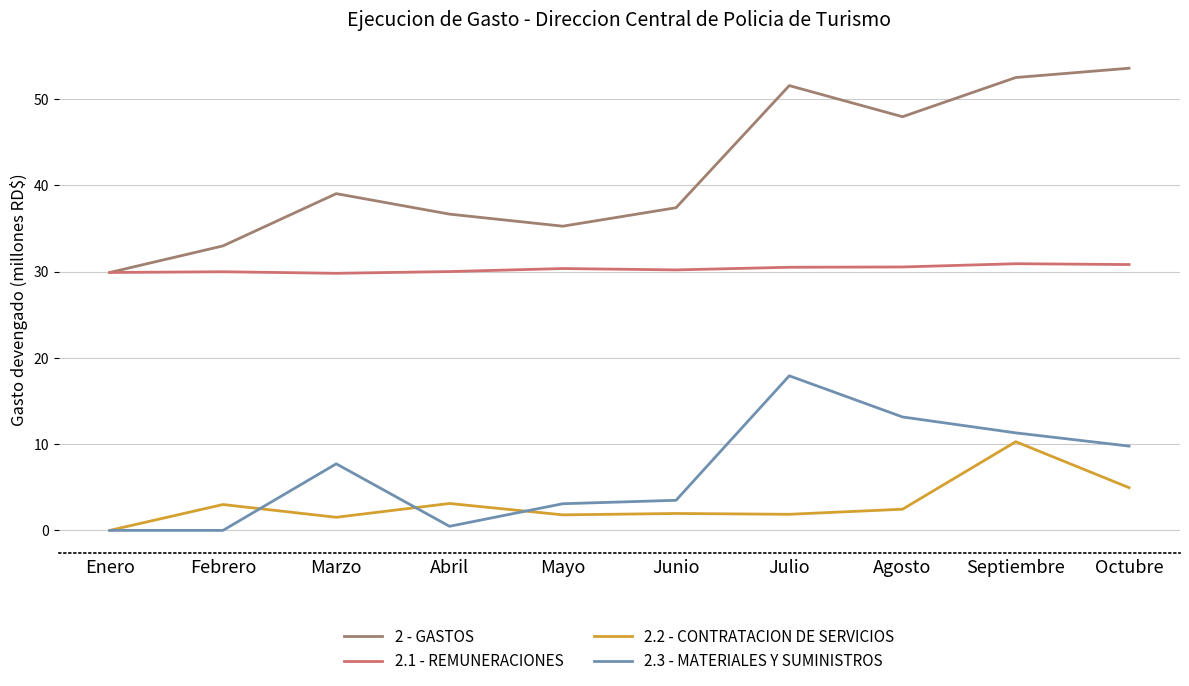

What is the average value of the 2.3 - MATERIALES Y SUMINISTROS series?

6.7